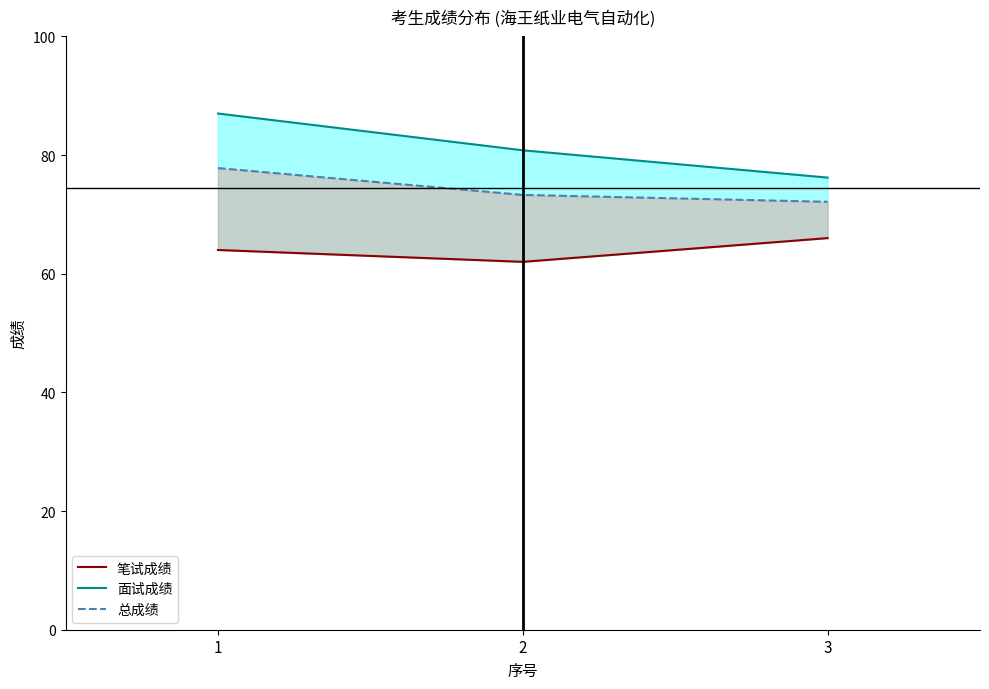

Which series has the largest total across all categories?

面试成绩